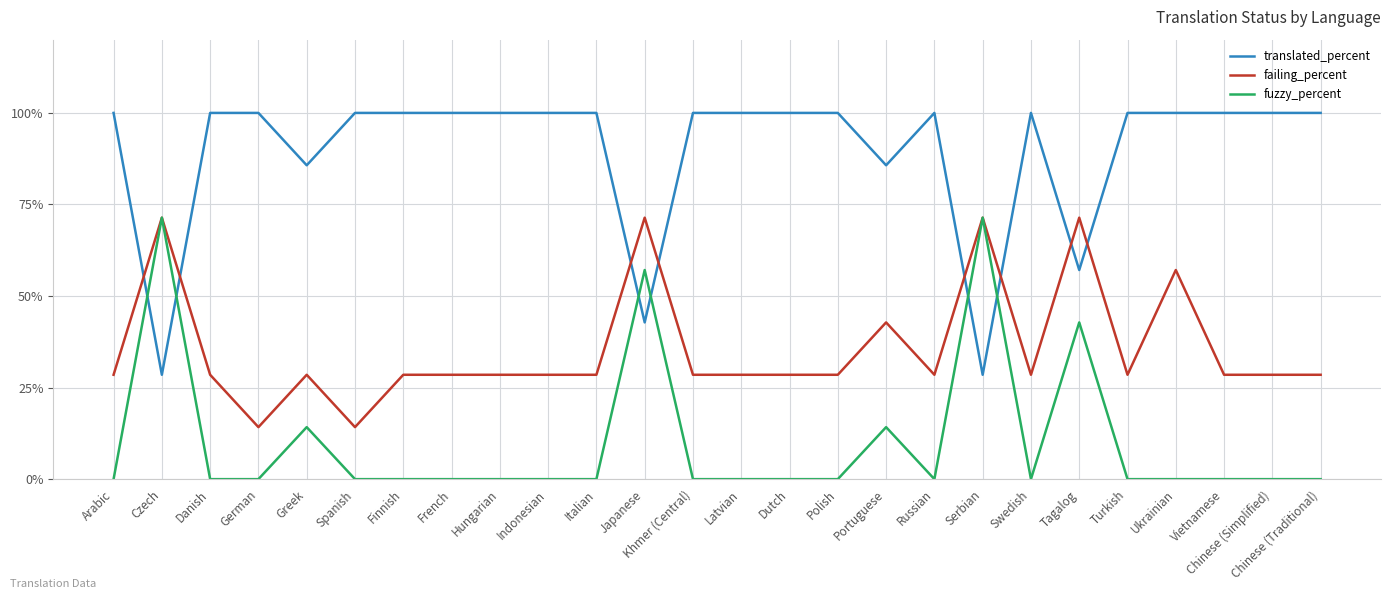

At Chinese (Traditional), list the series in order from smallest to largest.

fuzzy_percent, failing_percent, translated_percent